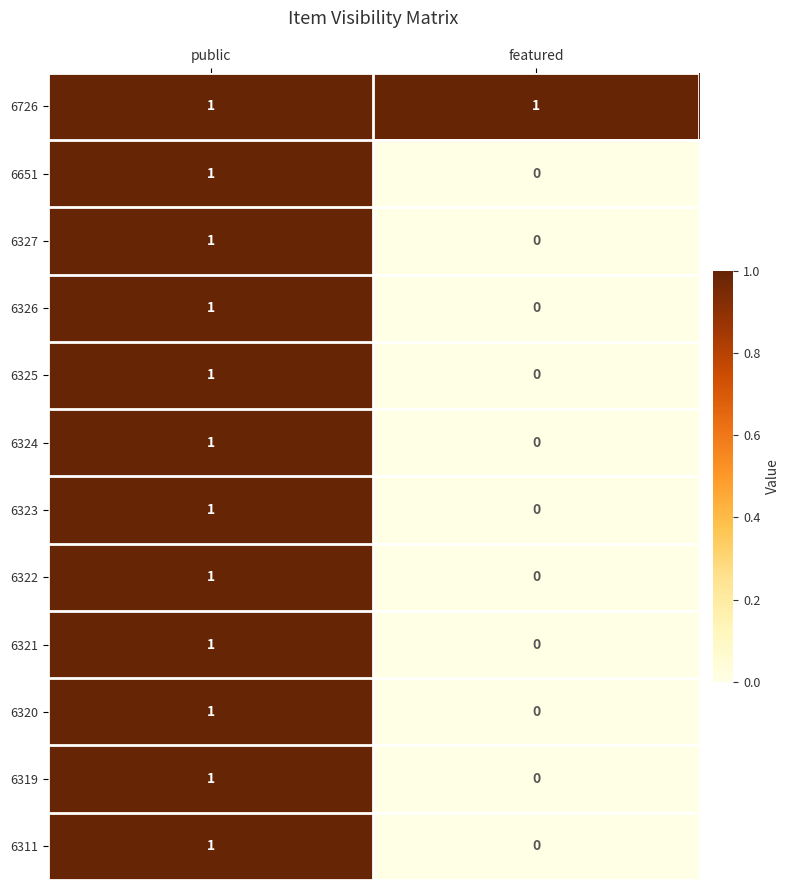

Reading left to right, what are all the values shown in this chart?

6726: public=1	featured=1
6651: public=1	featured=0
6327: public=1	featured=0
6326: public=1	featured=0
6325: public=1	featured=0
6324: public=1	featured=0
6323: public=1	featured=0
6322: public=1	featured=0
6321: public=1	featured=0
6320: public=1	featured=0
6319: public=1	featured=0
6311: public=1	featured=0